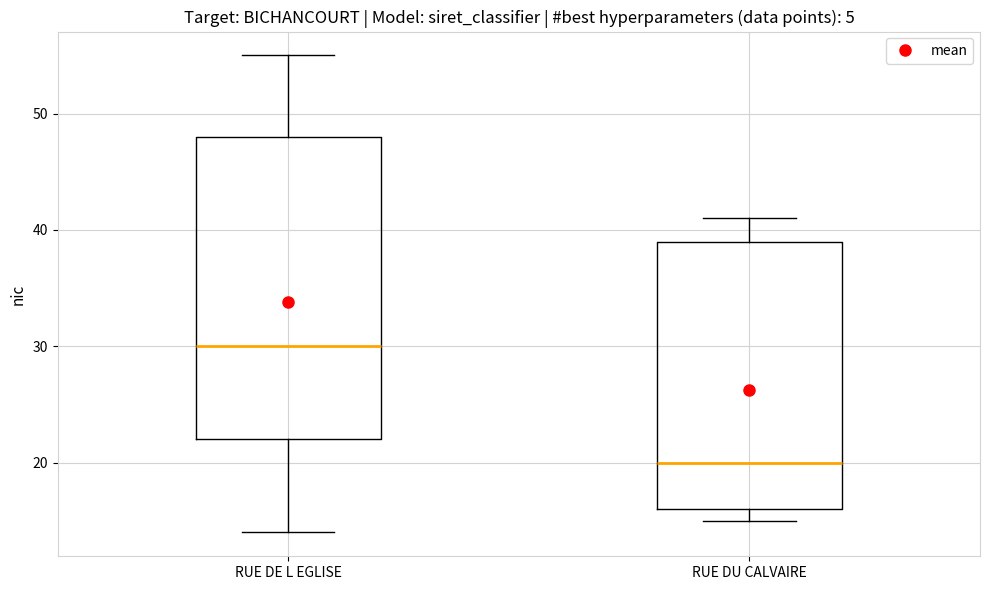

Which box has the lowest median line?

RUE DU CALVAIRE